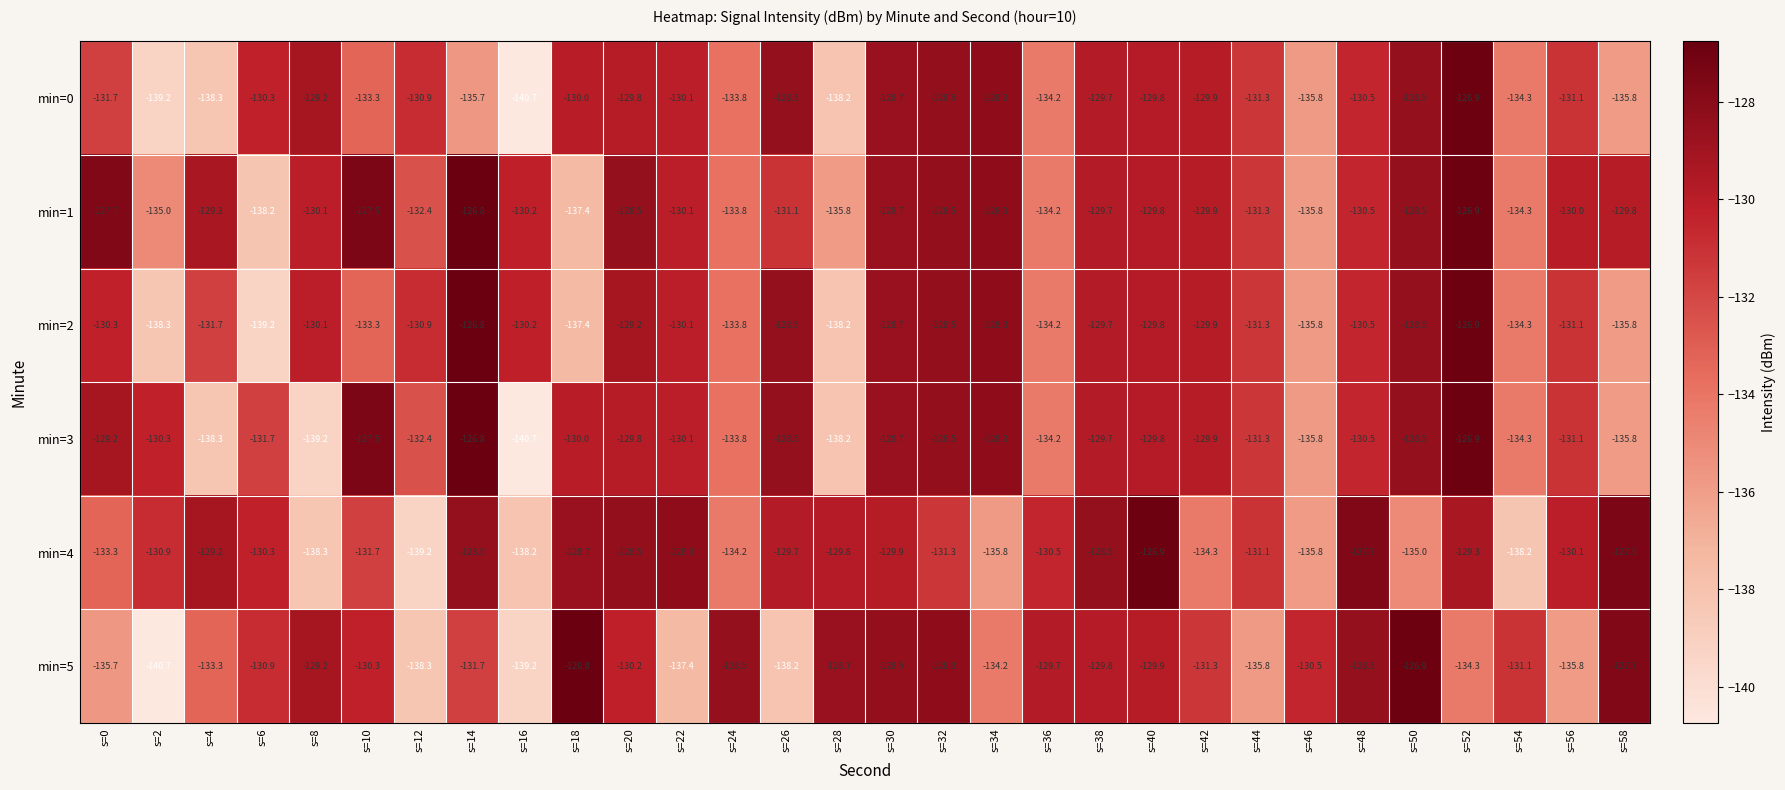

What is the spread (max minus min) of values at s=10?

5.8